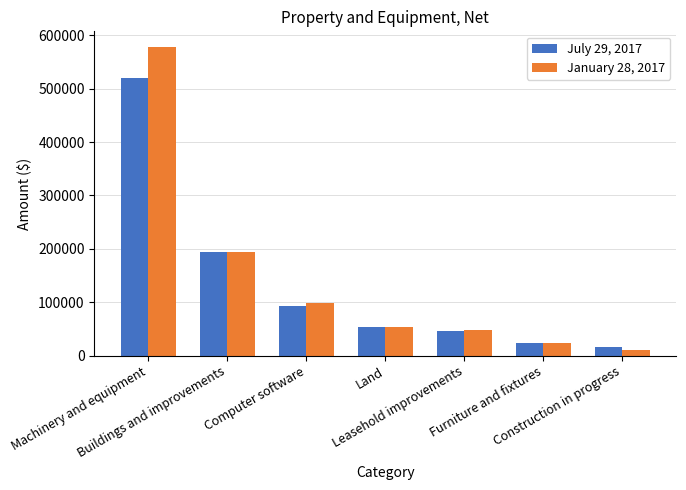

What are all the series names shown in the legend?

July 29, 2017, January 28, 2017